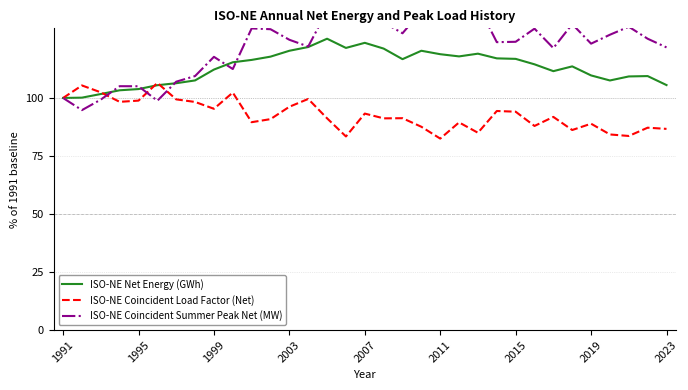

True or false: ISO-NE Net Energy (GWh) has a value of 159.0 at 2003.

False